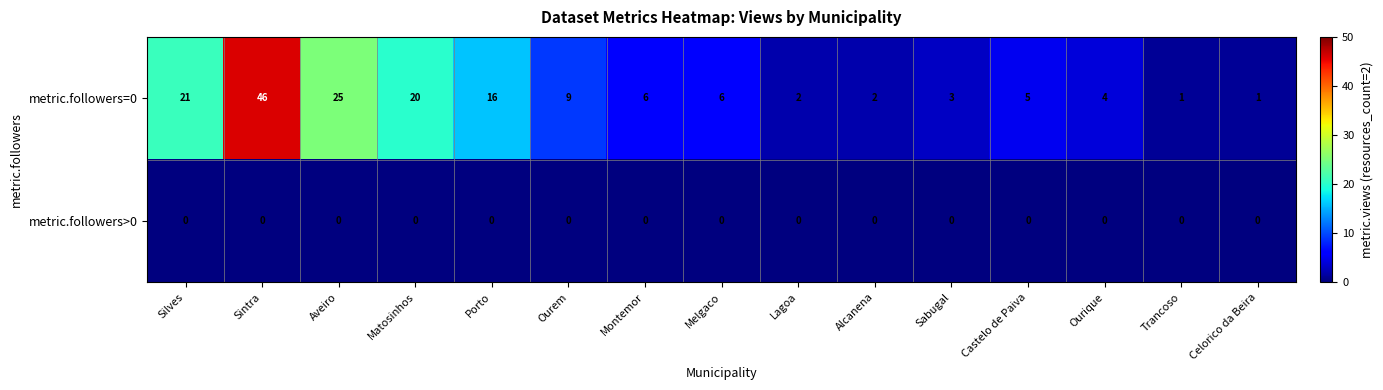

True or false: metric.followers=0 has a value of 6 at Melgaco.

True